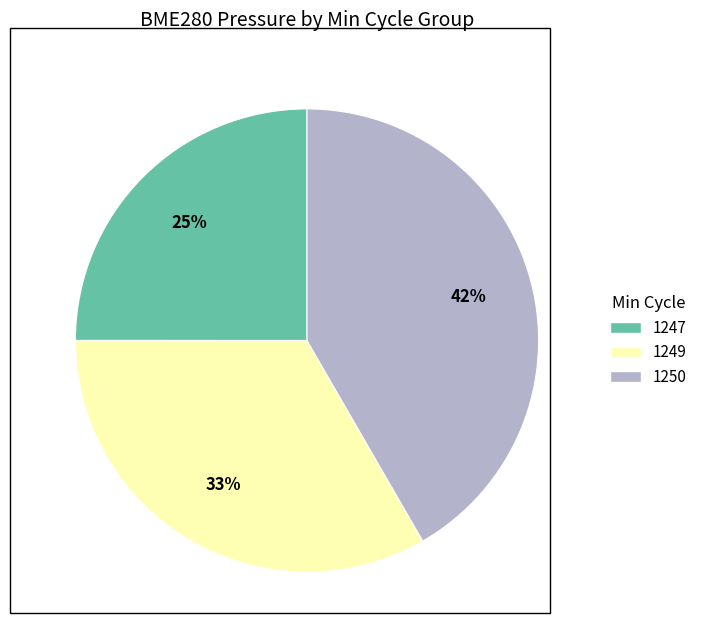

To the nearest percent, what is the difference between the largest and smallest slice percentages?

17%